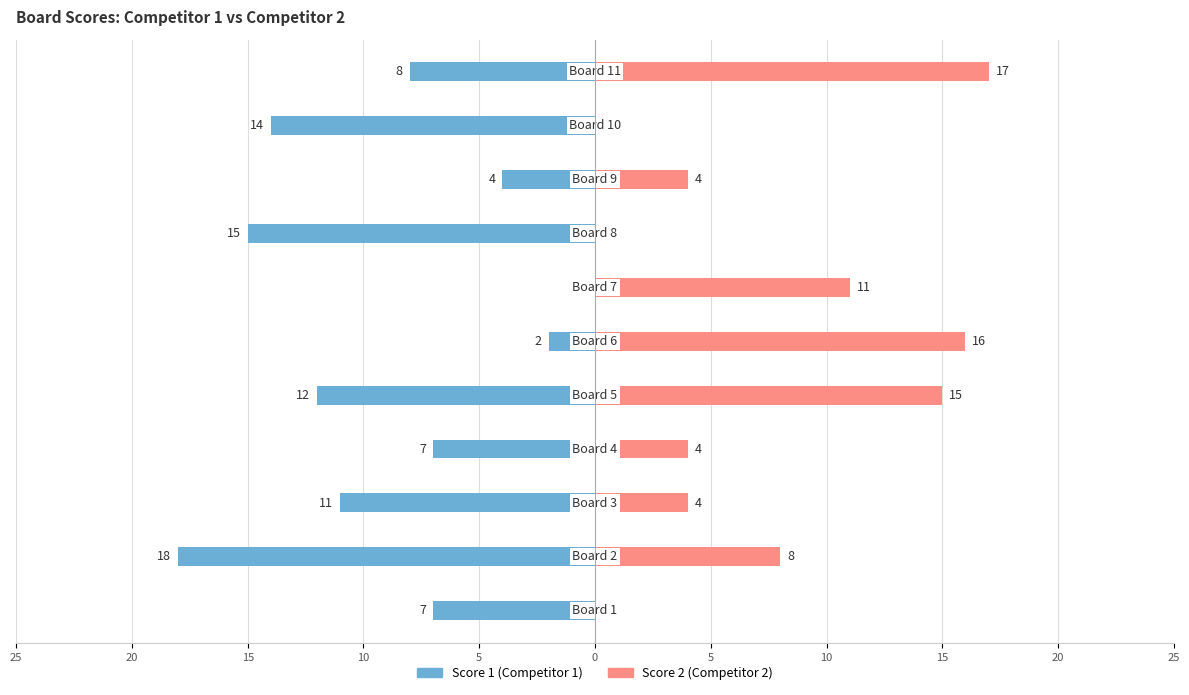

The Score 2 series shows 5 at 15. True or false?

False